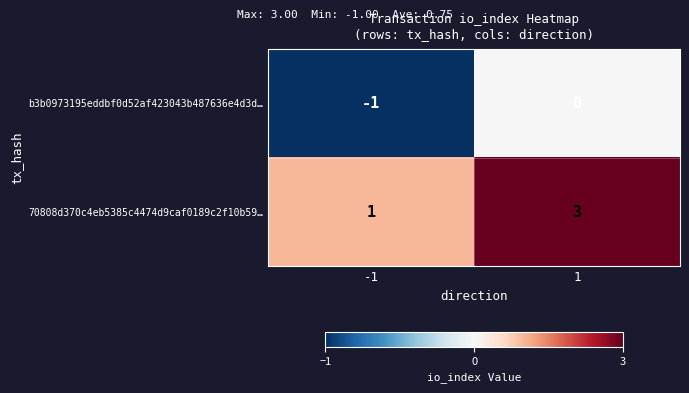

List the series in order of their peak value, lowest first.

b3b0973195eddbf0d52af423043b487636e4d3d…, 70808d370c4eb5385c4474d9caf0189c2f10b59…